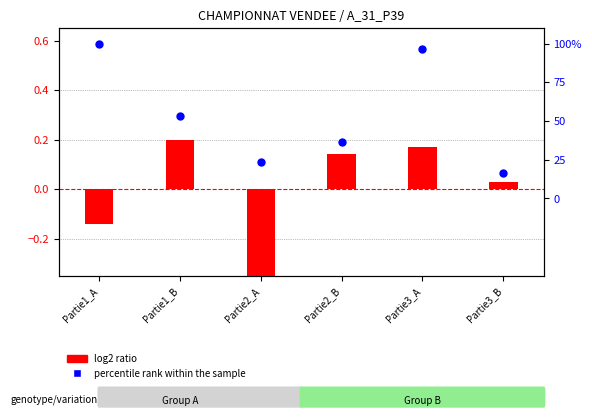

What are all the series names shown in the legend?

log2 ratio, percentile rank within the sample